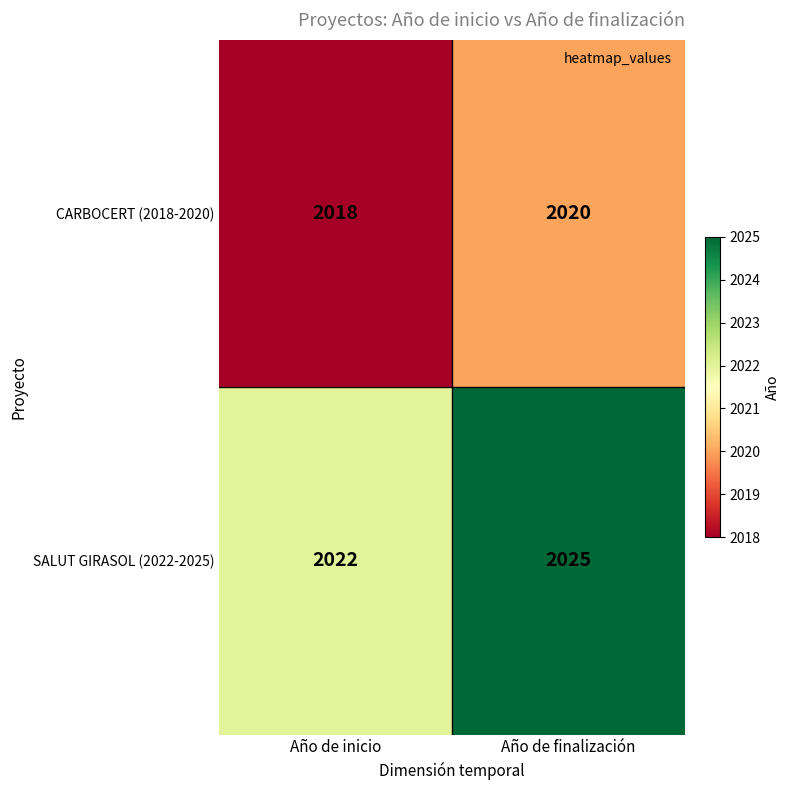

Reading left to right, list all the values displayed in this chart.

CARBOCERT (2018-2020): 2018	2020
SALUT GIRASOL (2022-2025): 2022	2025